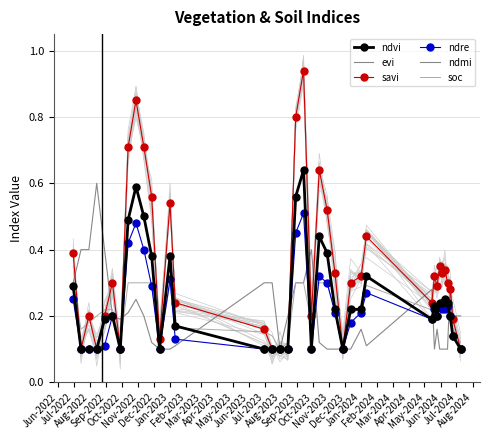

Between Jan-2023 and Jul-2023, which series saw the biggest shift?

savi